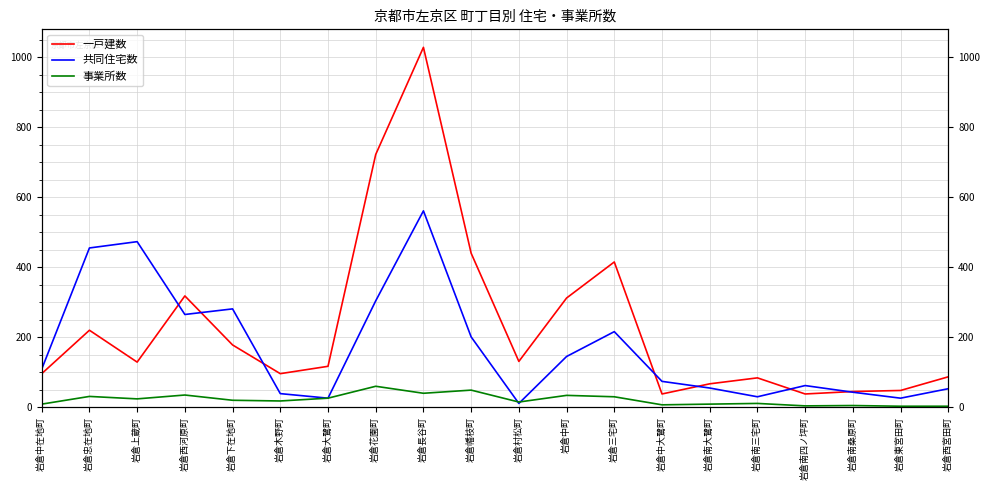

What is the difference between the 一戸建数 values at 岩倉西河原町 and 岩倉上蔵町?

189